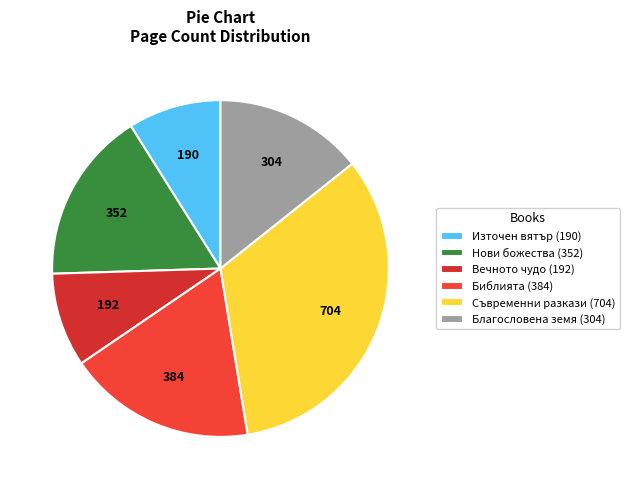

Does any single category account for the majority?

No